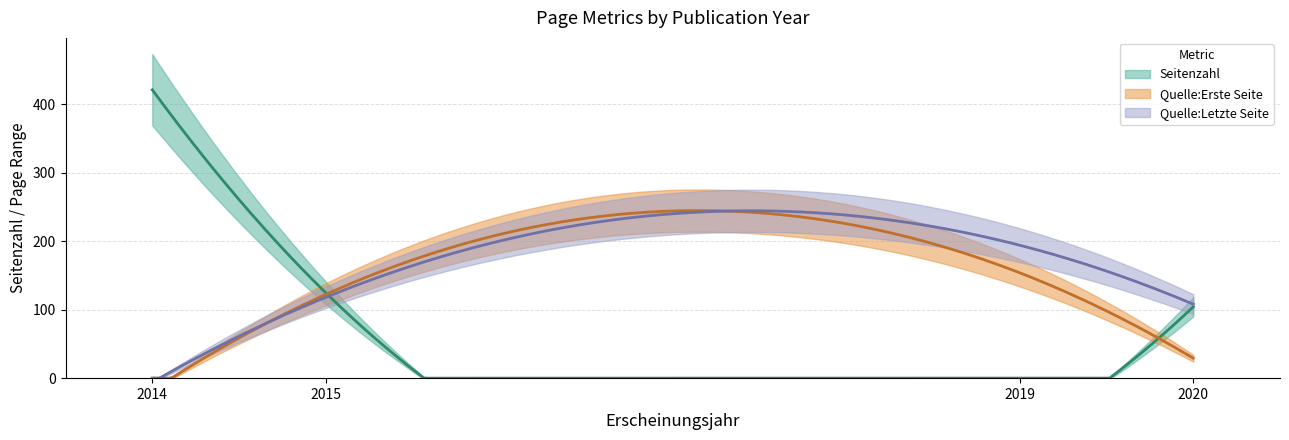

What is the difference between the maximum and minimum values in the Seitenzahl series?

479